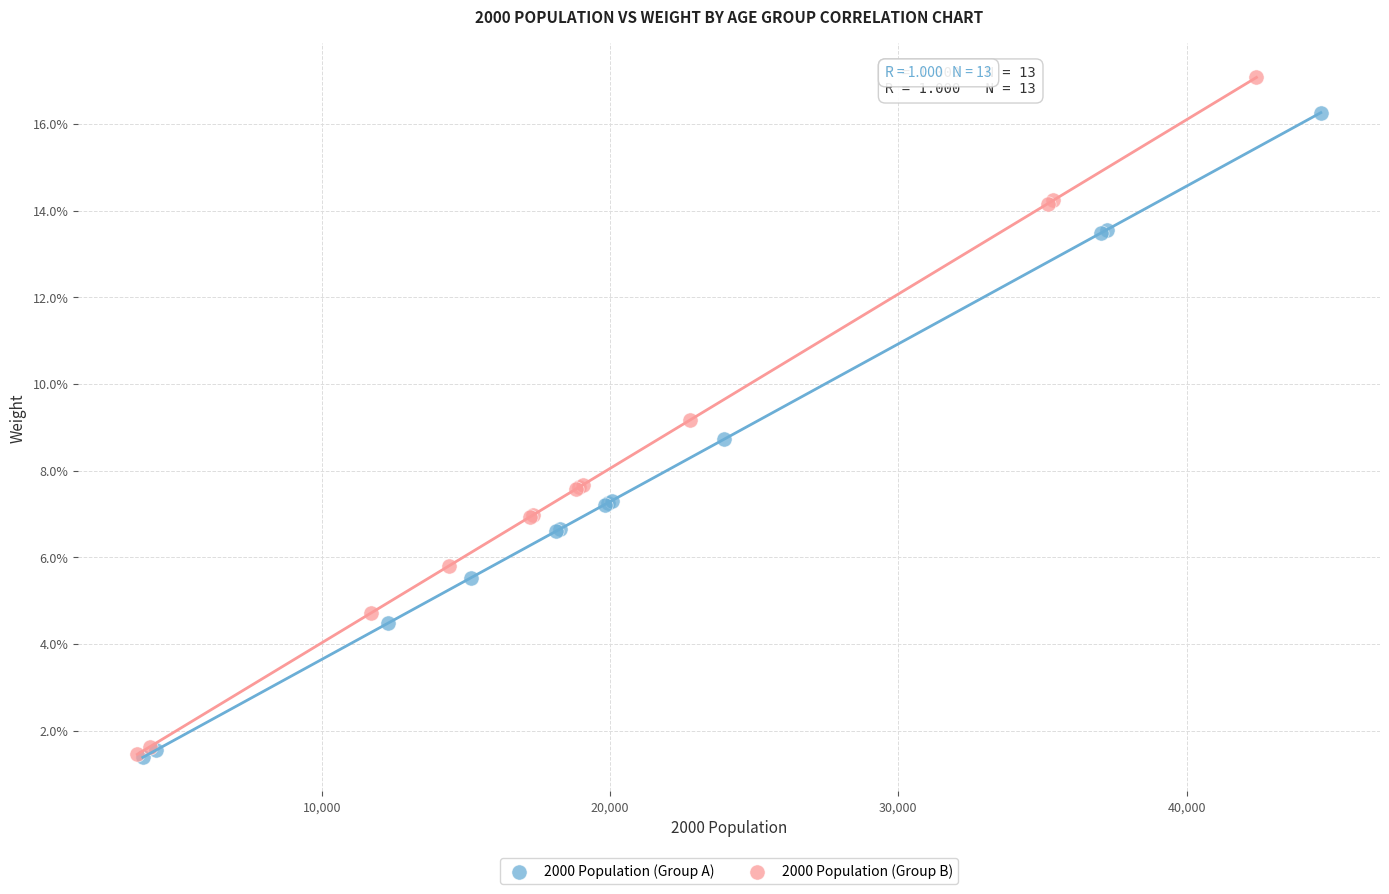

What are all the series names shown in the legend?

2000 Population (Group A), 2000 Population (Group B)